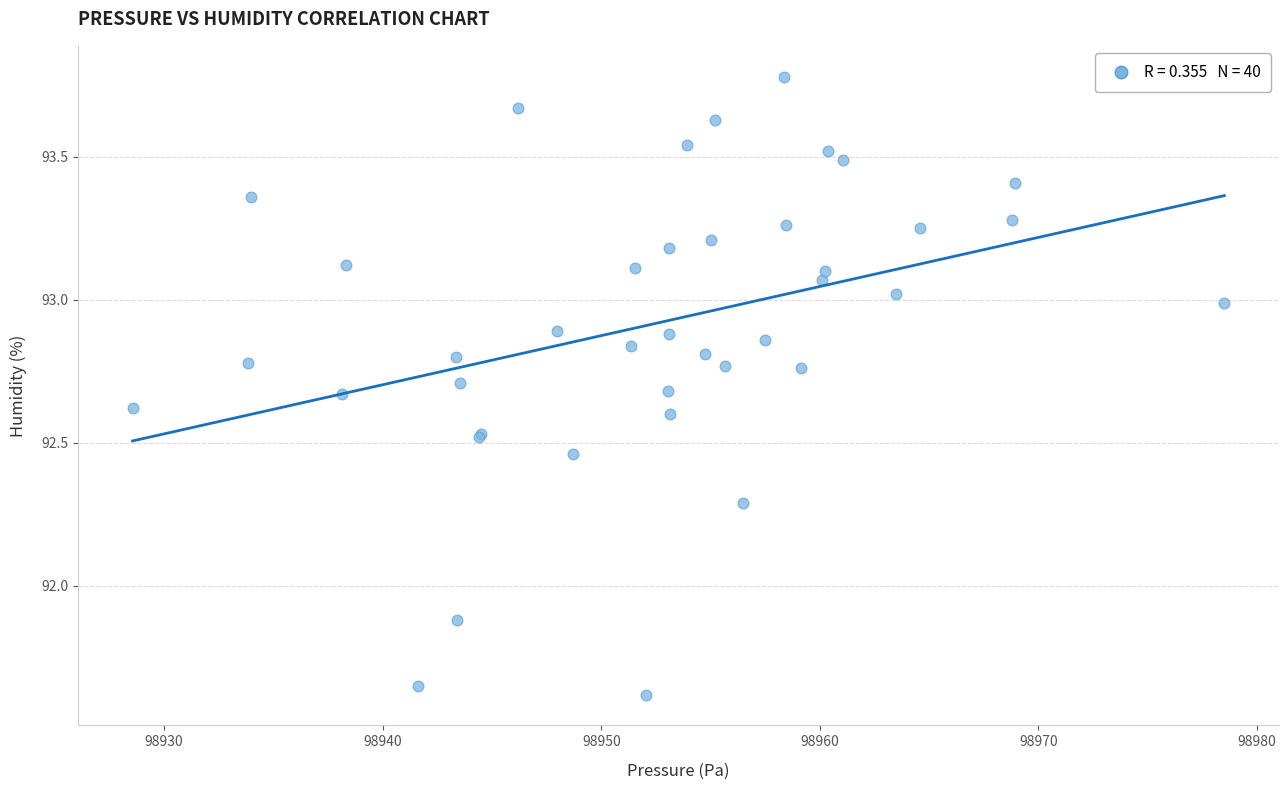

What Y value in the scatter plot is closest to 92?

91.9